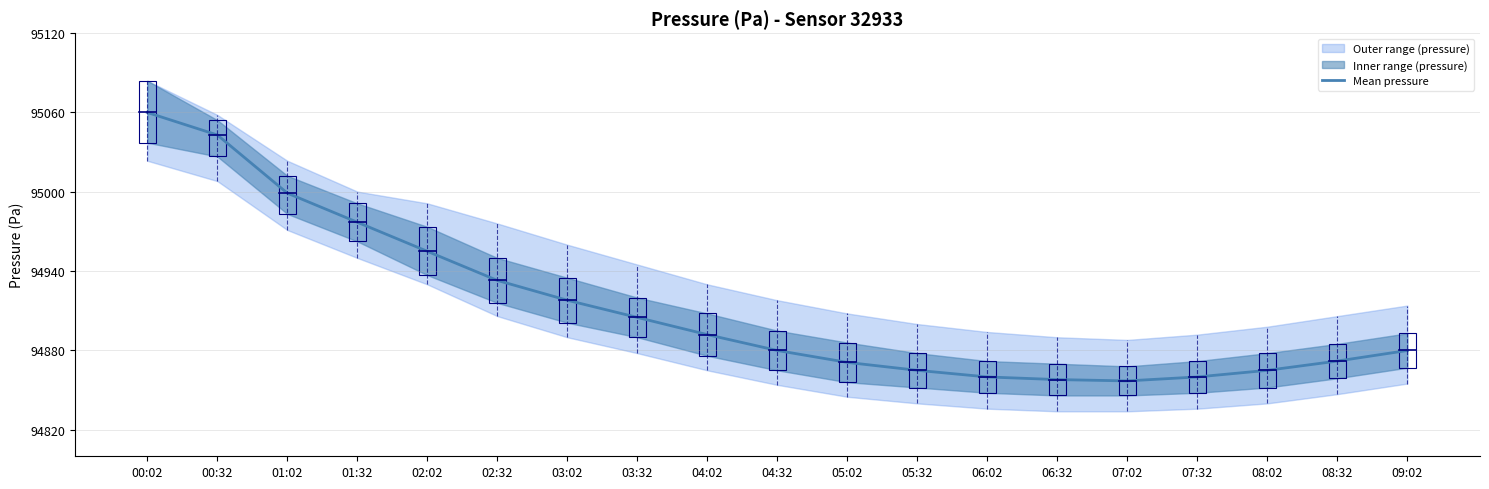

Rank the categories by value from highest to lowest.

00:02, 00:32, 01:02, 01:32, 02:02, 02:32, 03:02, 03:32, 04:02, 04:32, 09:02, 08:32, 05:02, 05:32, 08:02, 06:02, 07:32, 06:32, 07:02